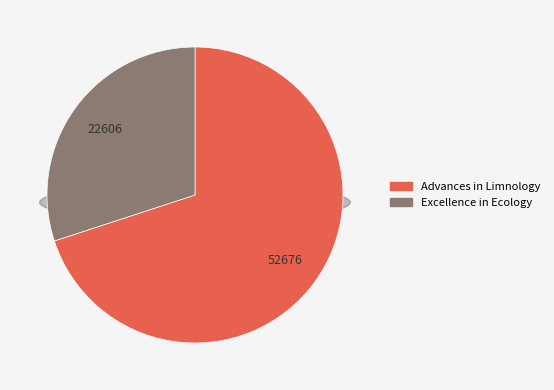

What is the ratio of the value at Excellence in Ecology to the value at Advances in Limnology?

0.4